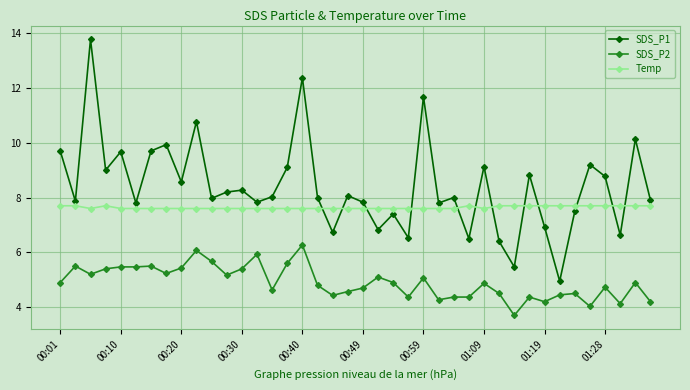

What is the maximum value shown in the chart?

13.8